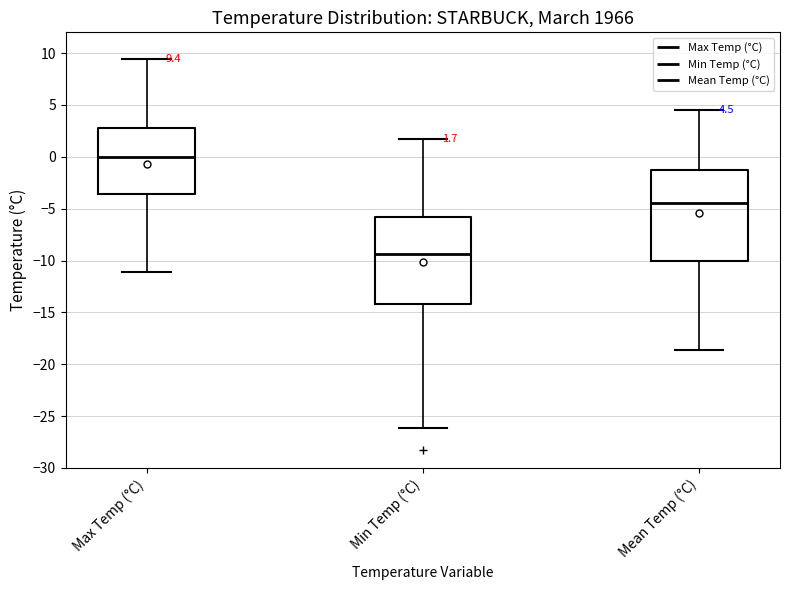

Which box has the highest median line?

Max Temp (°C)